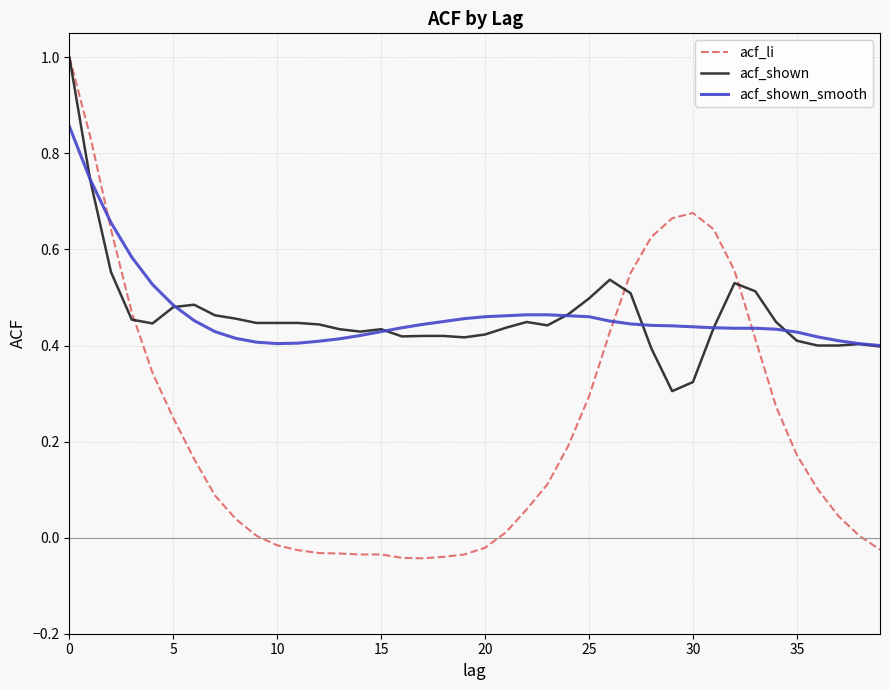

What is the highest value of the acf_li series?

1.0